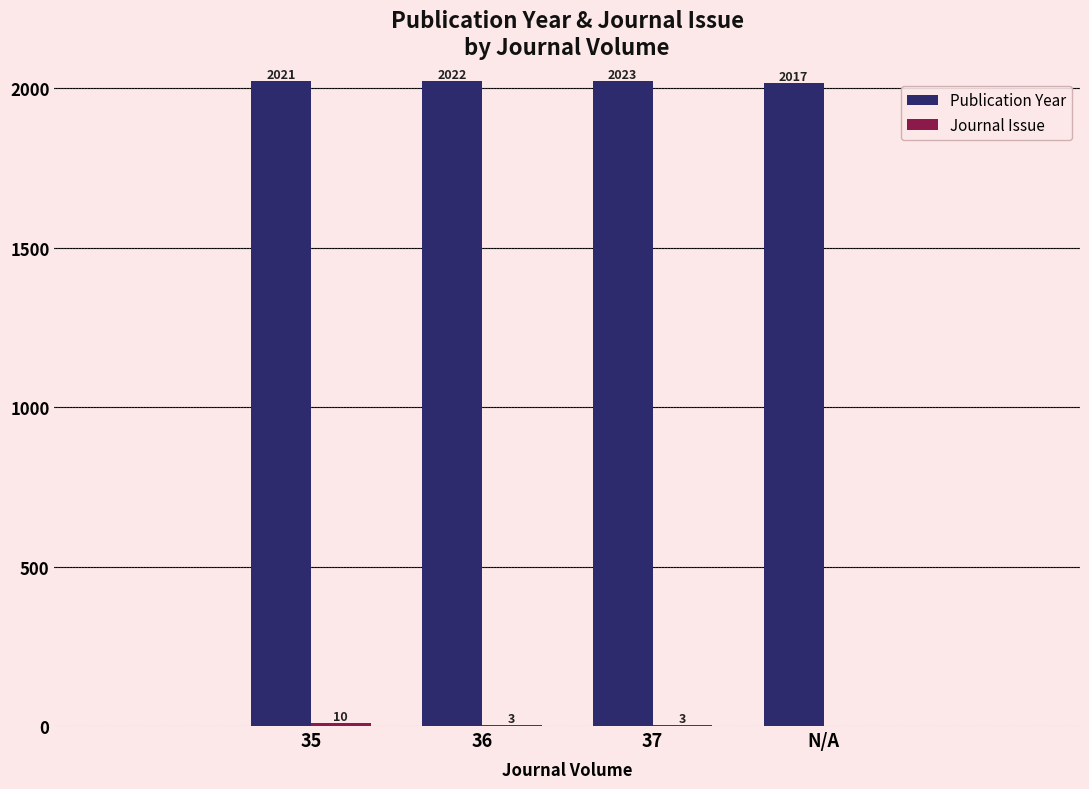

What is the greatest value displayed?

2023